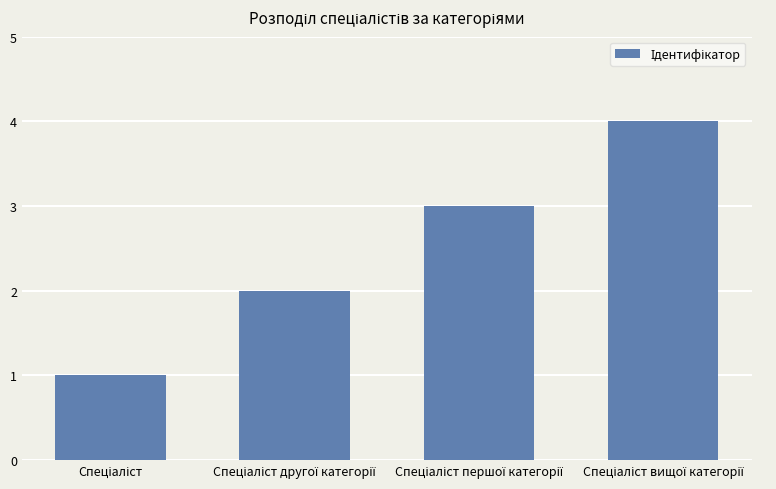

How many data points are less than 3?

2